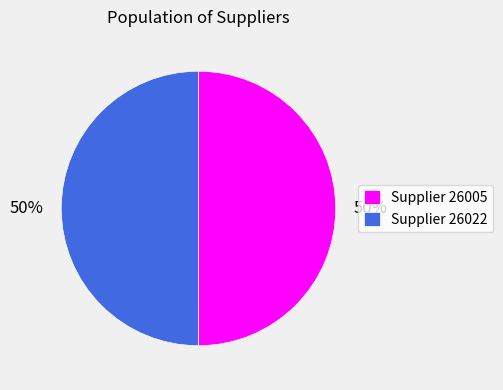

How many slices are in this pie chart?

2